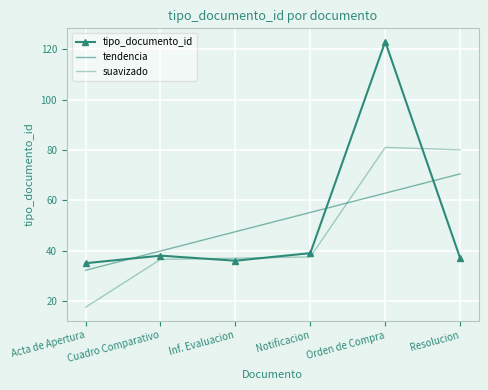

What is the approximate value of tendencia at Acta de Apertura?

32.2